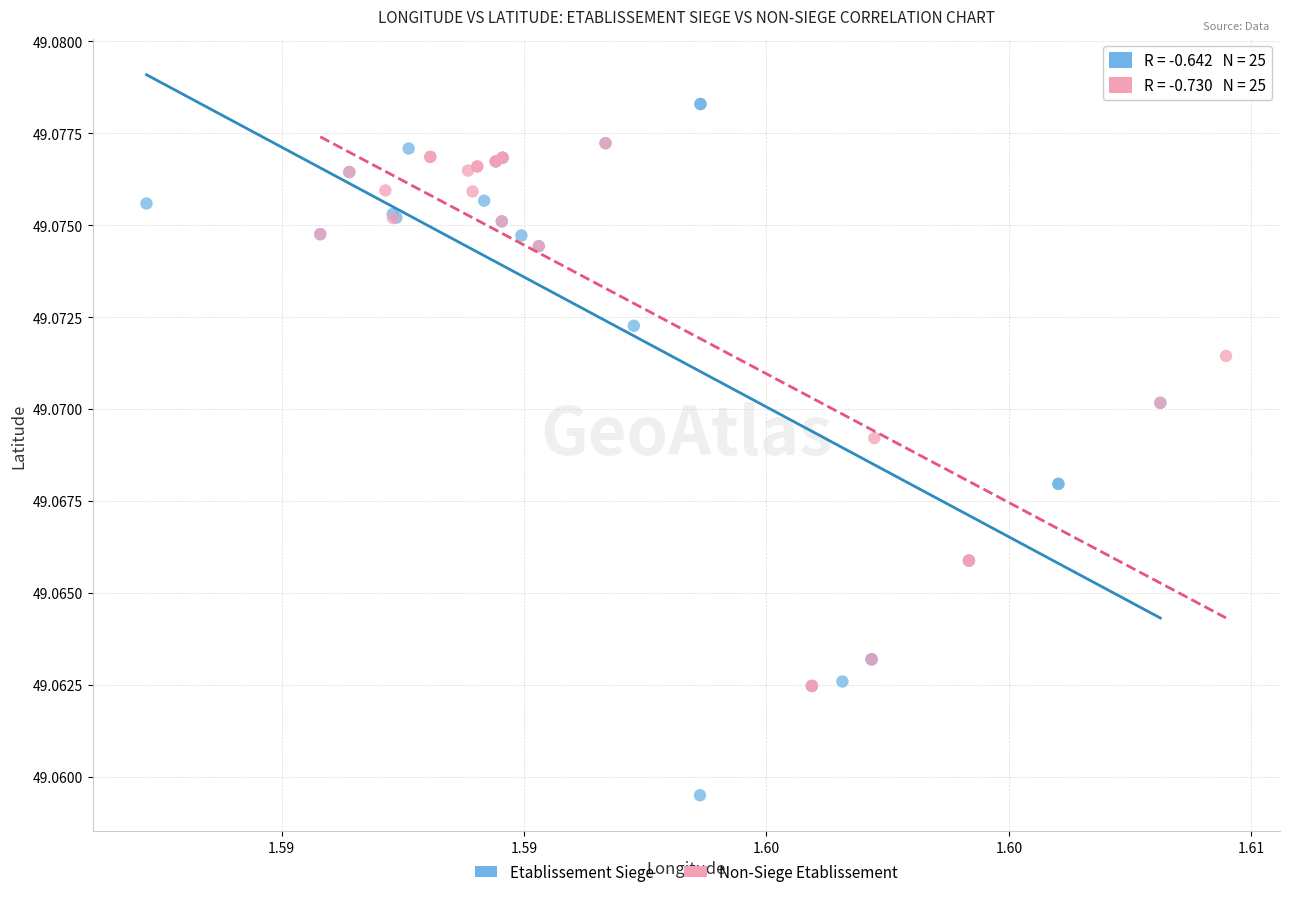

What are all the series names shown in the legend?

Etablissement Siege, Non-Siege Etablissement